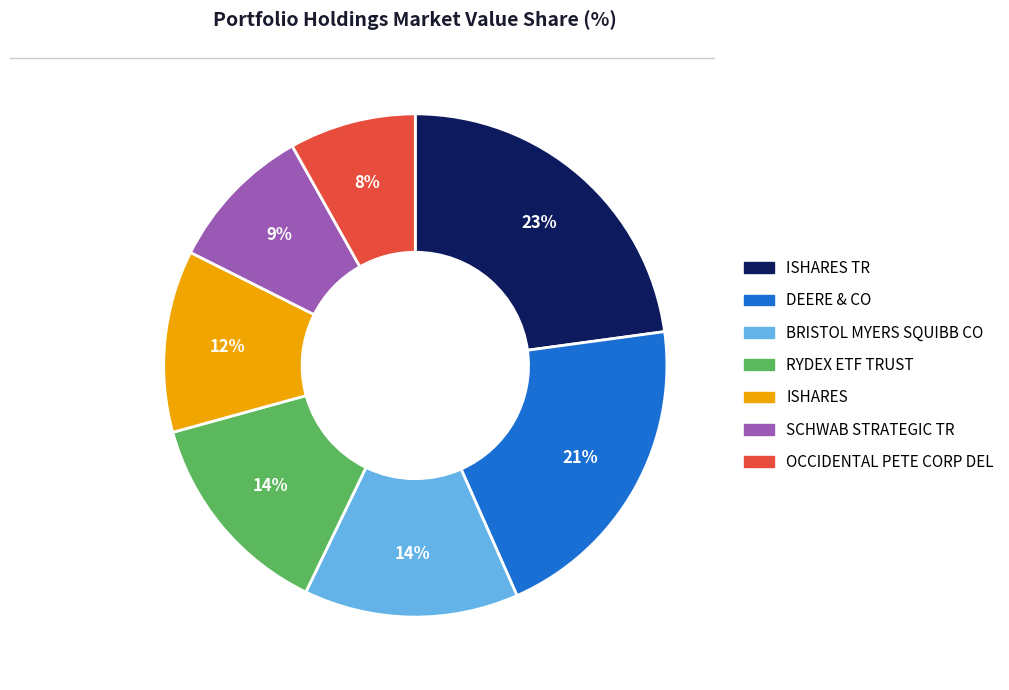

Is there a majority slice in this chart?

No